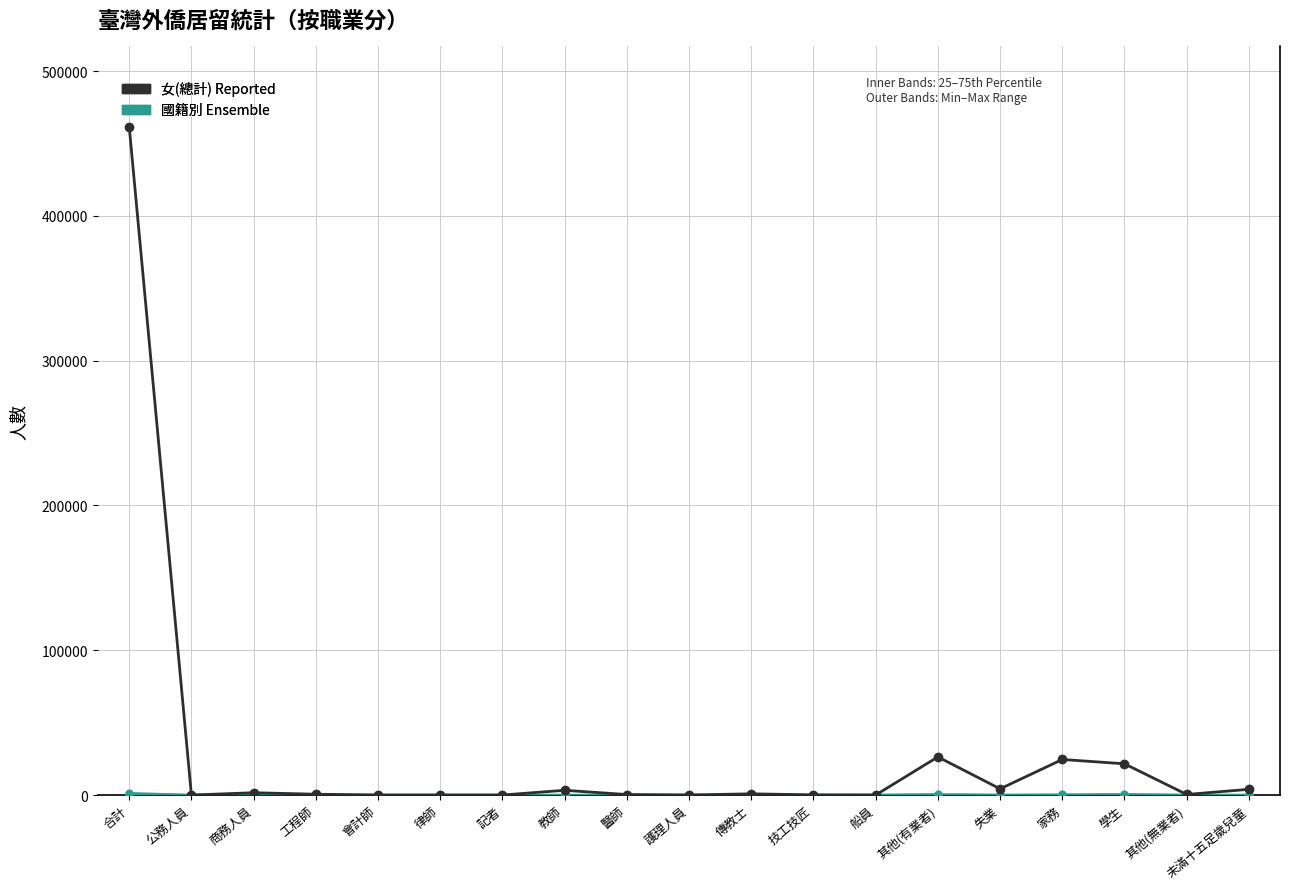

What is the label of the 12th point from the right?

教師